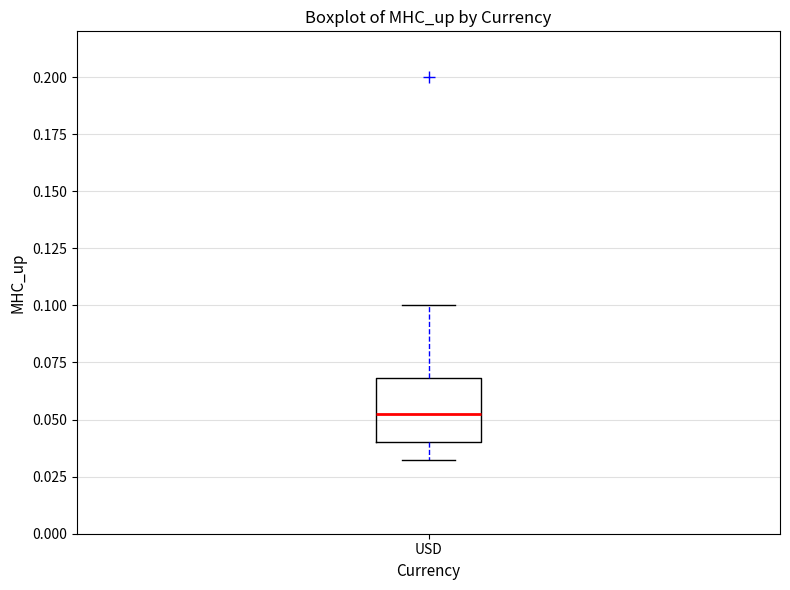

Where does the median line of the box for USD sit on the y-axis? The values are not printed on the chart, so give them approximately, as read against the axis.

0.055